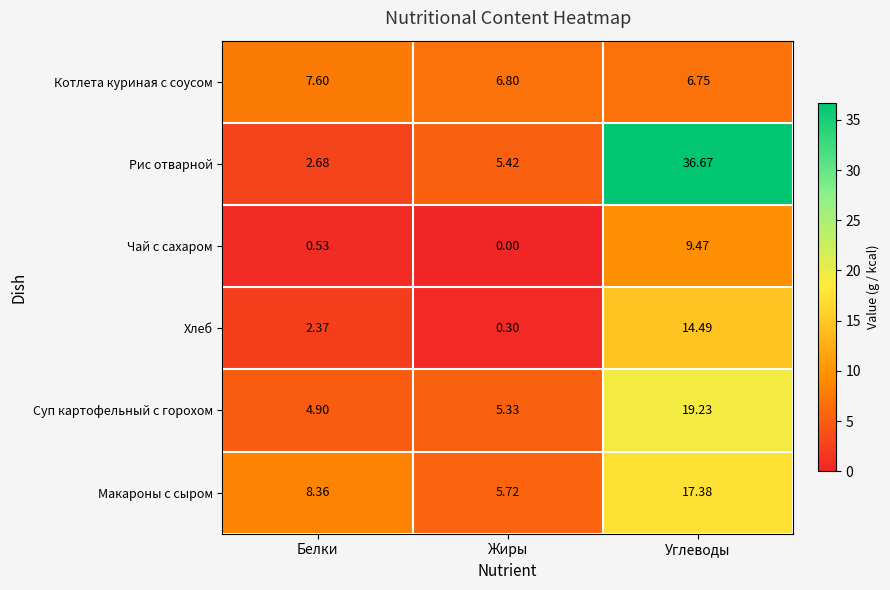

How many data points in Рис отварной are less than 5?

1